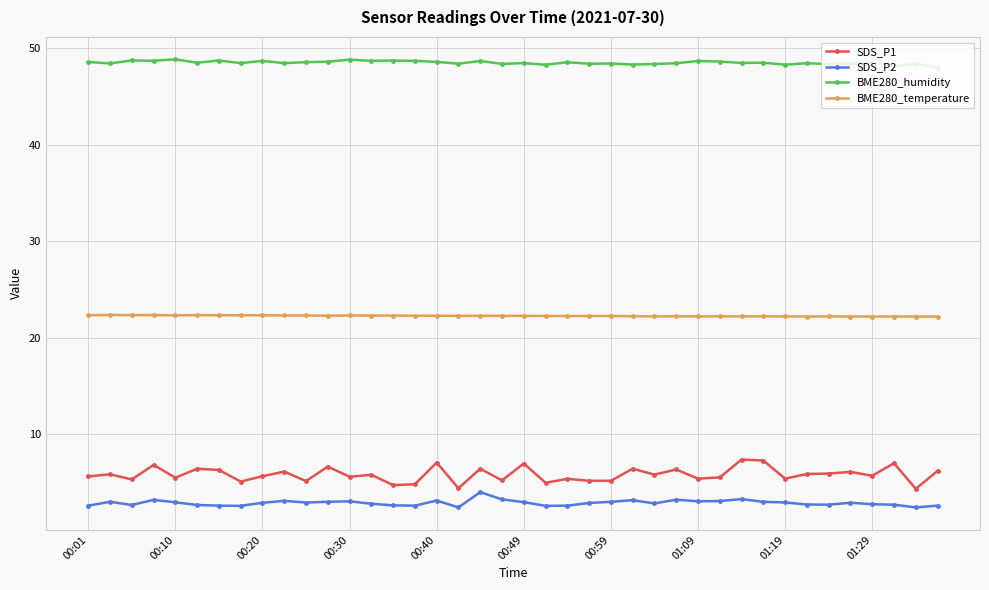

How many data points does each series have?

40